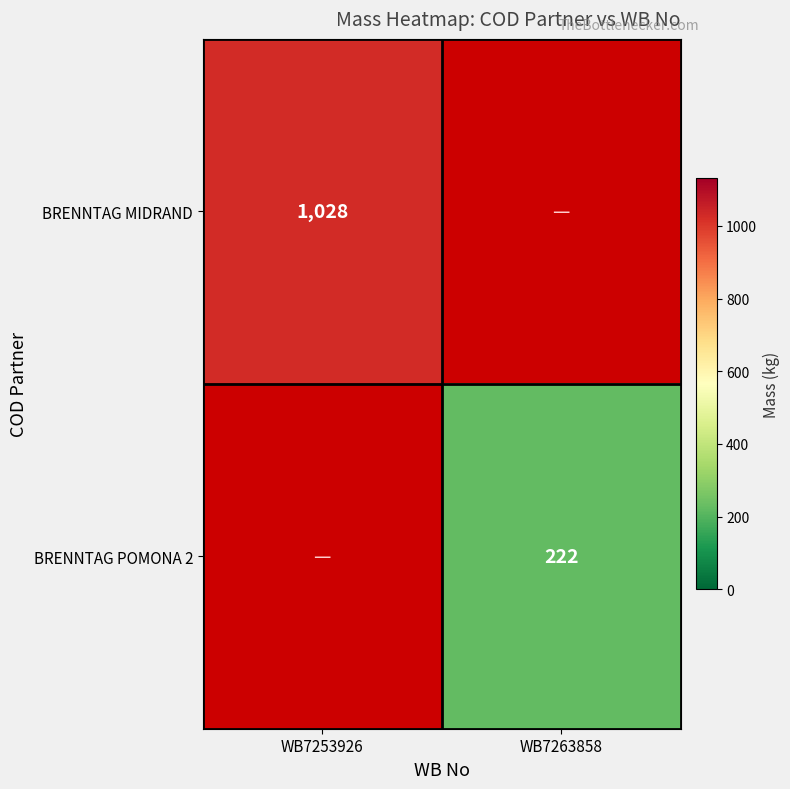

True or false: BRENNTAG POMONA 2 has a value of 365 at WB7263858.

False